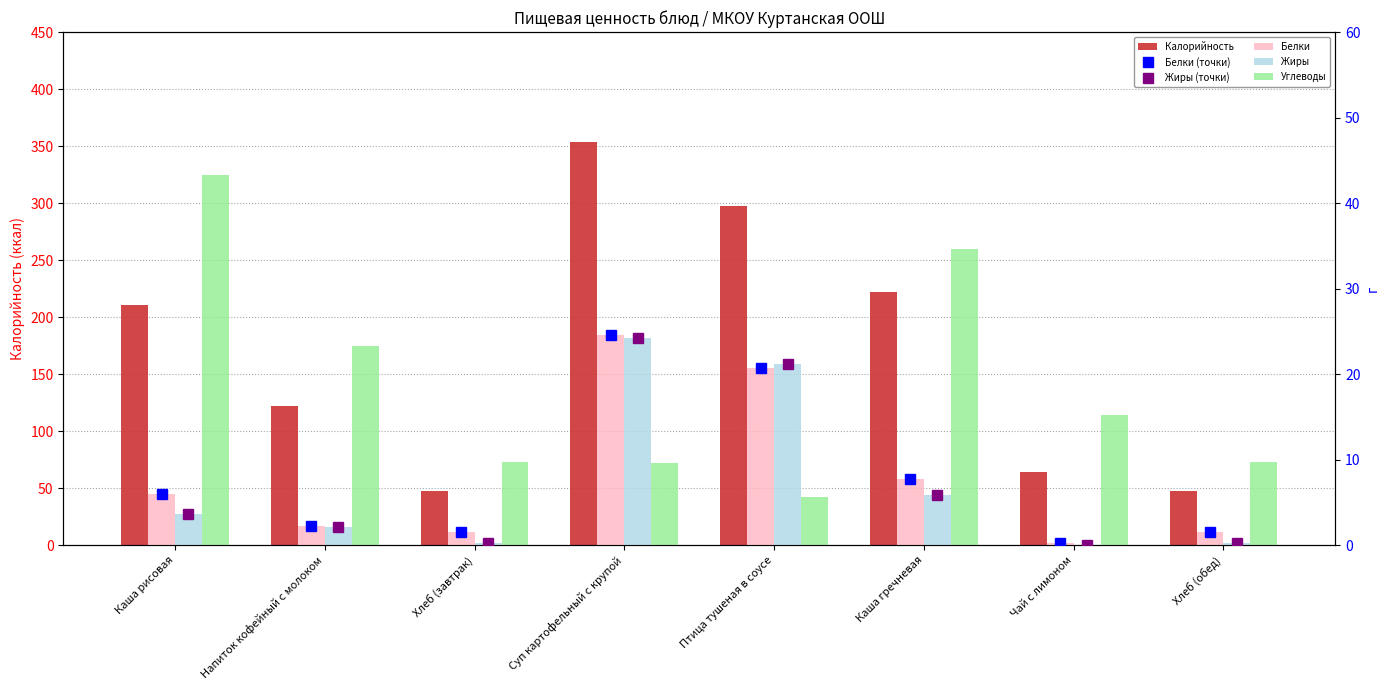

At which category is the sum across all series the highest?

Суп картофельный с крупой